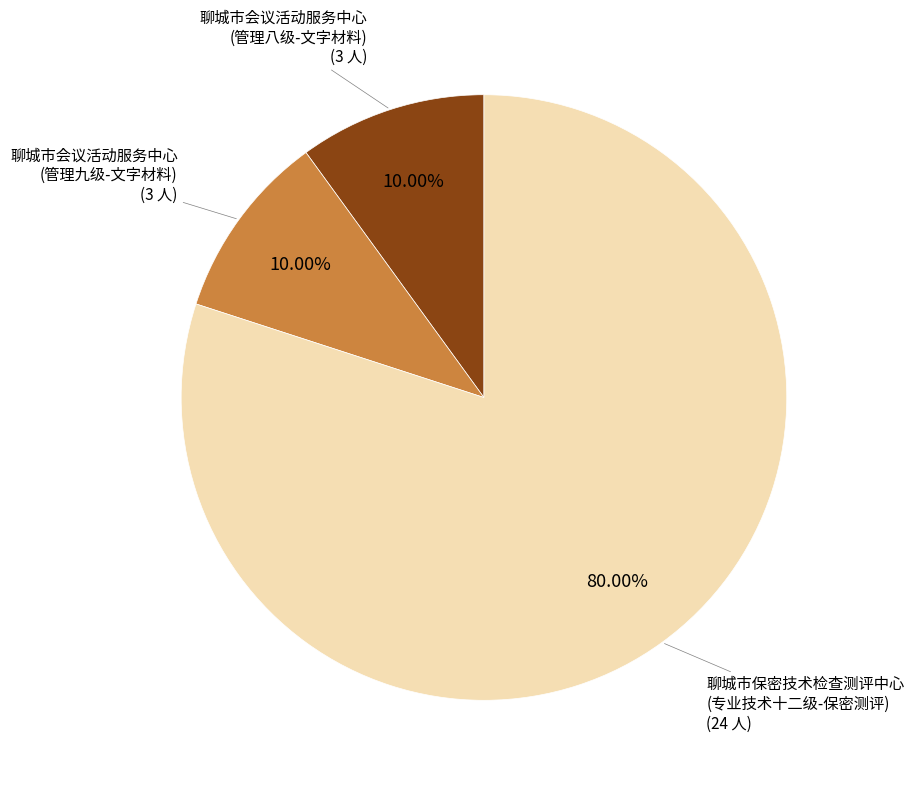

Is there any slice that represents more than half of the pie?

Yes